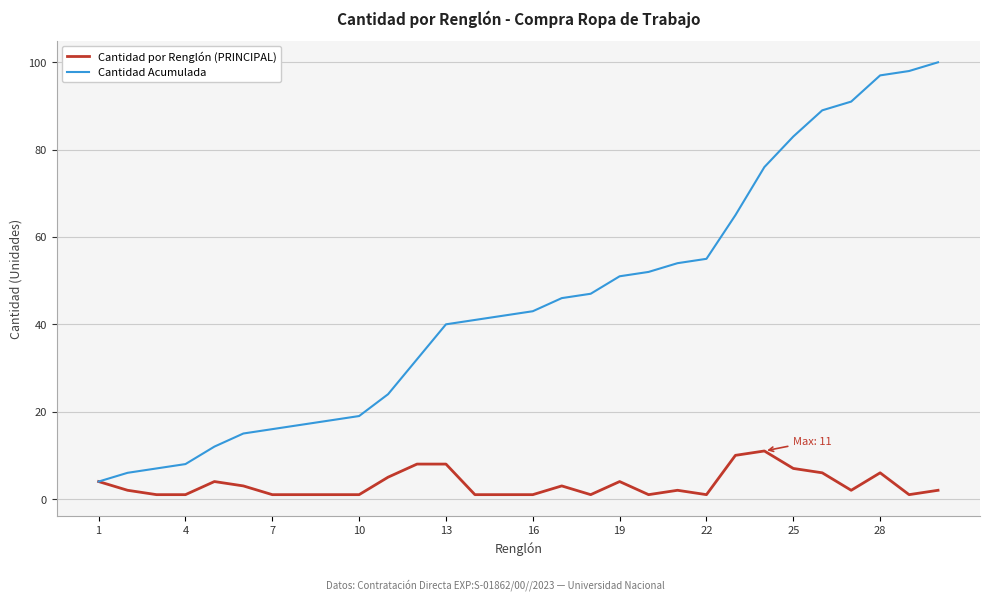

Which series has the largest total across all categories?

Cantidad Acumulada